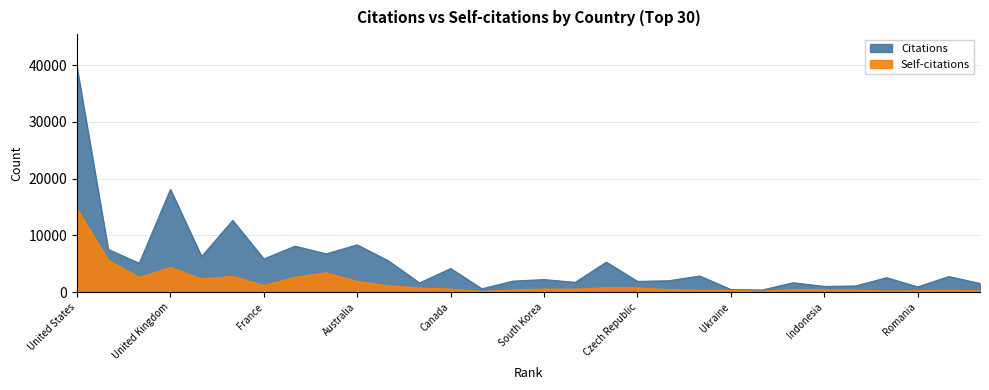

Which category has the lowest value in the Self-citations series?

Iran